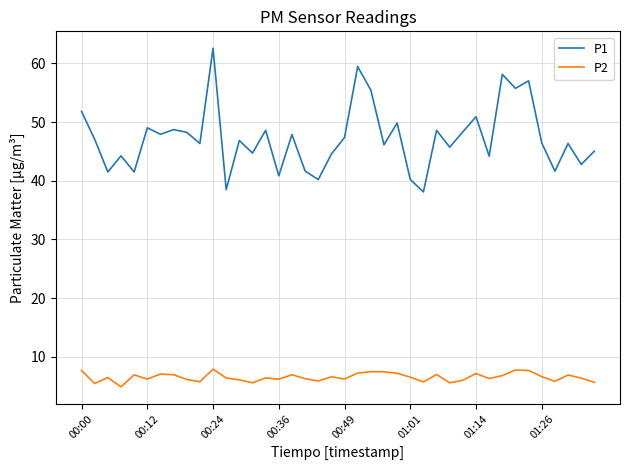

Rank the series by their average value, from lowest to highest.

P2, P1